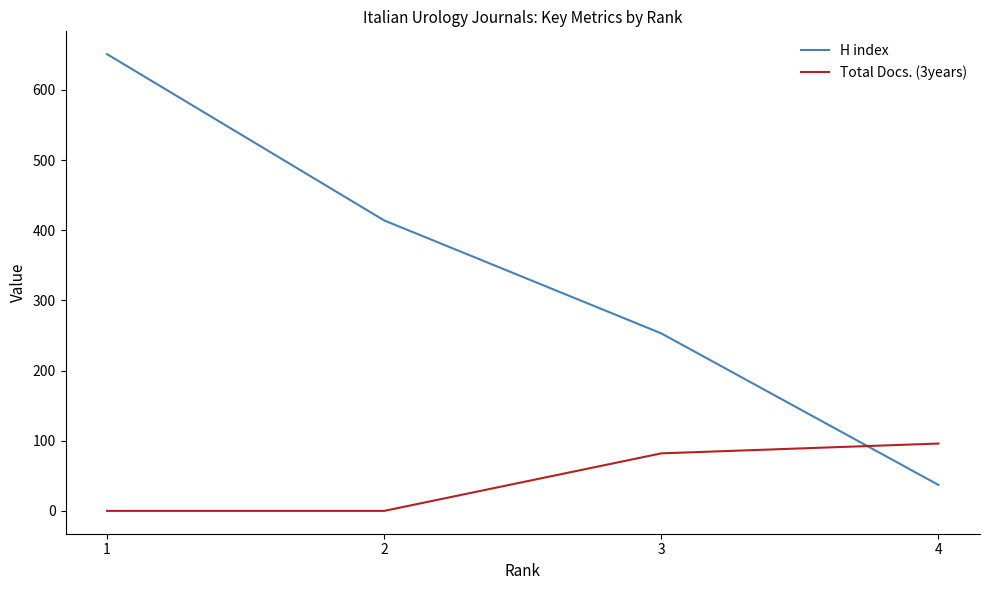

Reading left to right, list all the values displayed in this chart.

H index: 651	414	253	37
Total Docs. (3years): 0	0	82	96